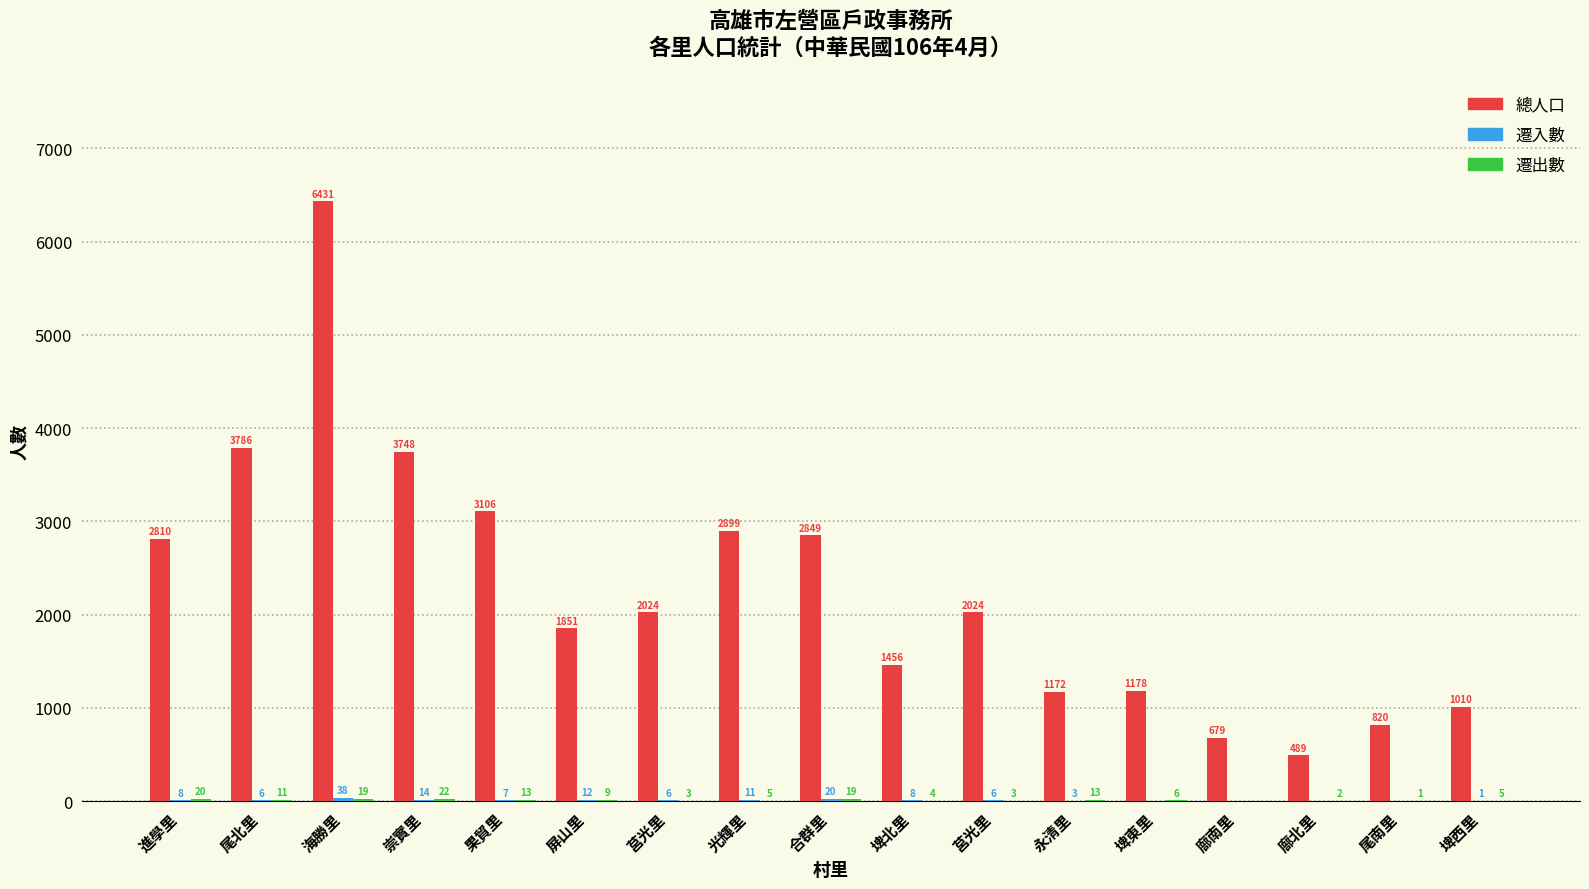

What is the spread (max minus min) of values at 光輝里?

2894